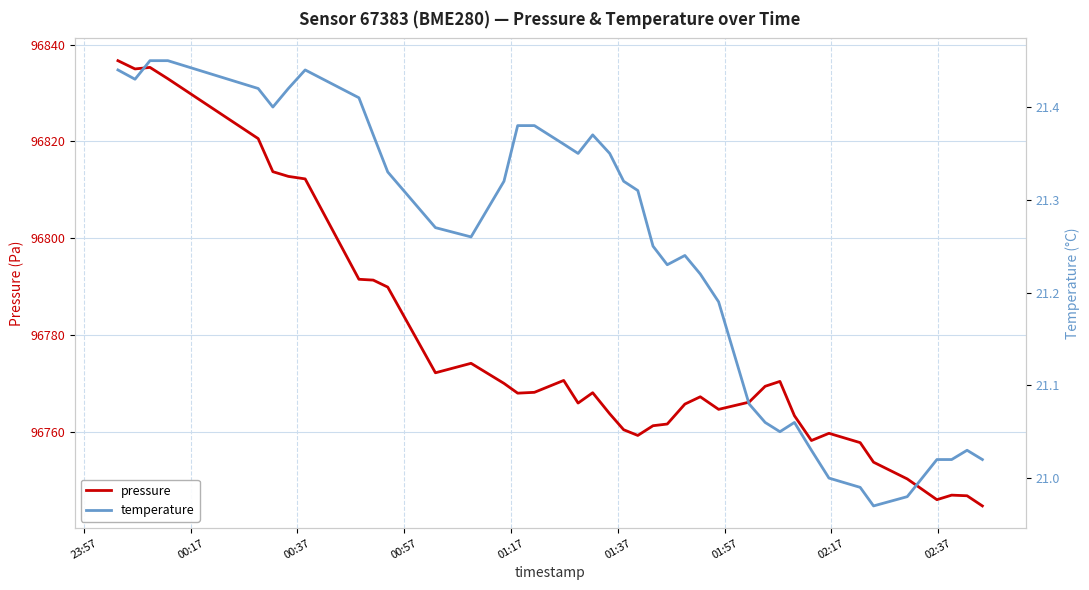

How many values in the pressure series are below 96767?

19